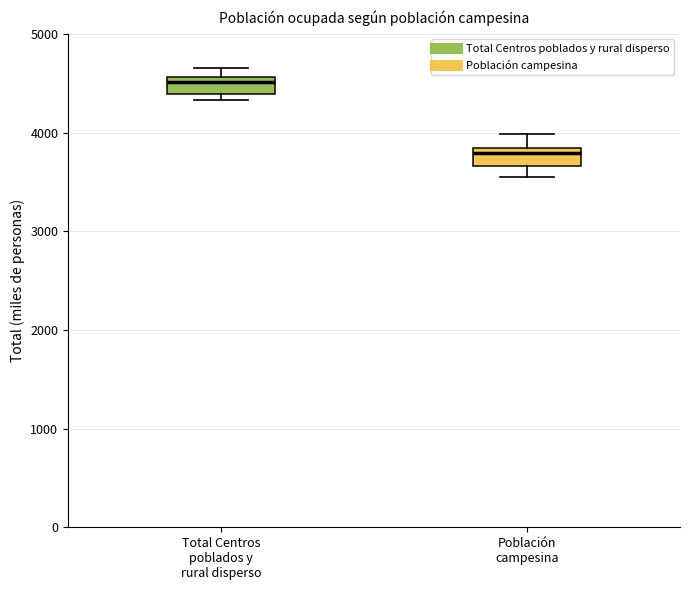

Which box's median line is the highest?

Total Centros poblados y rural disperso